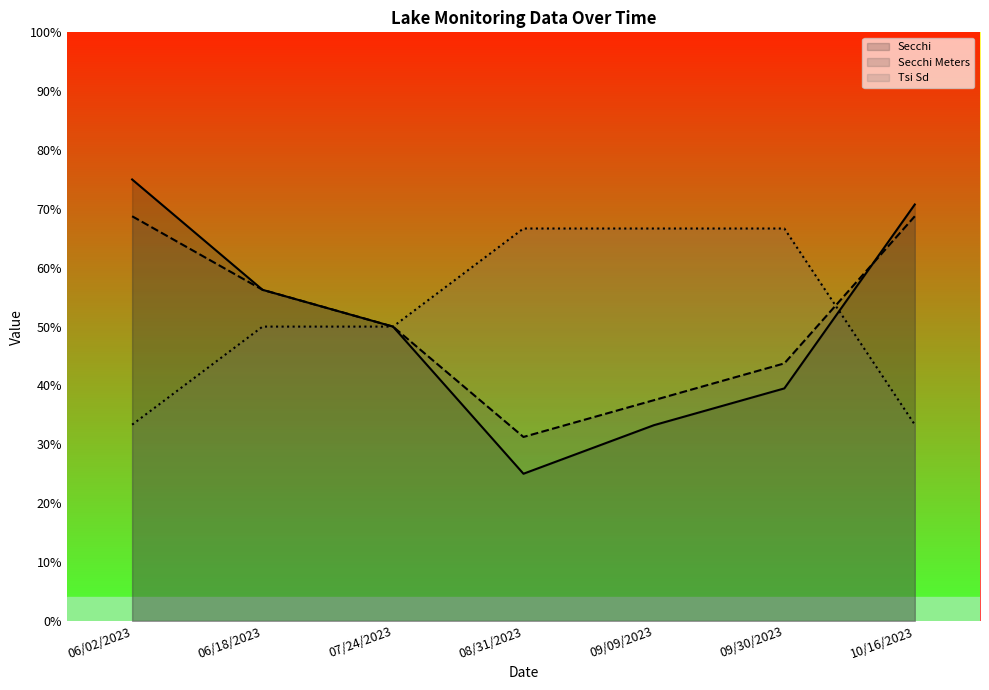

What is the label of the 3rd point from the left?

07/24/2023